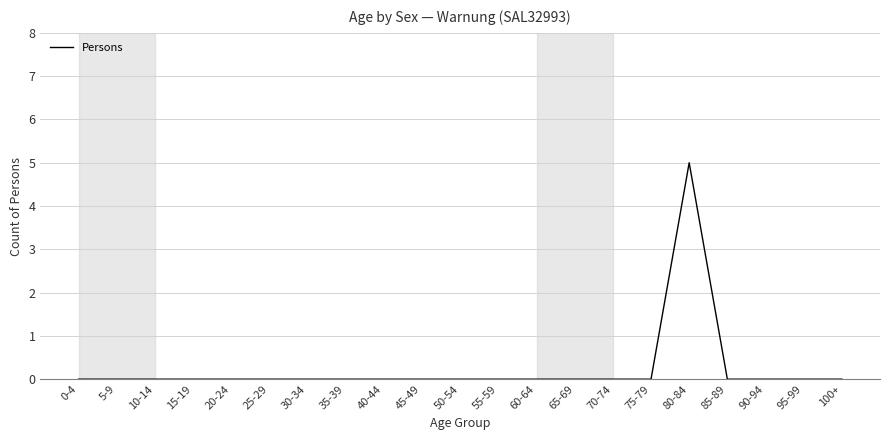

The value at 35-39 is 2. True or false?

False